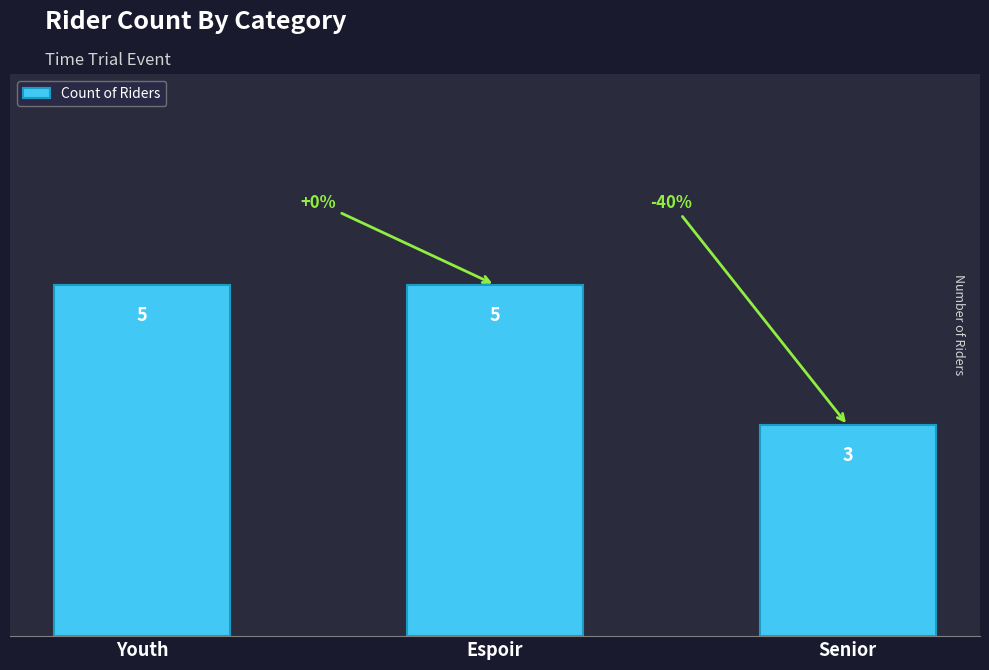

Reading left to right, extract all data points from this chart.

Youth=5	Espoir=5	Senior=3